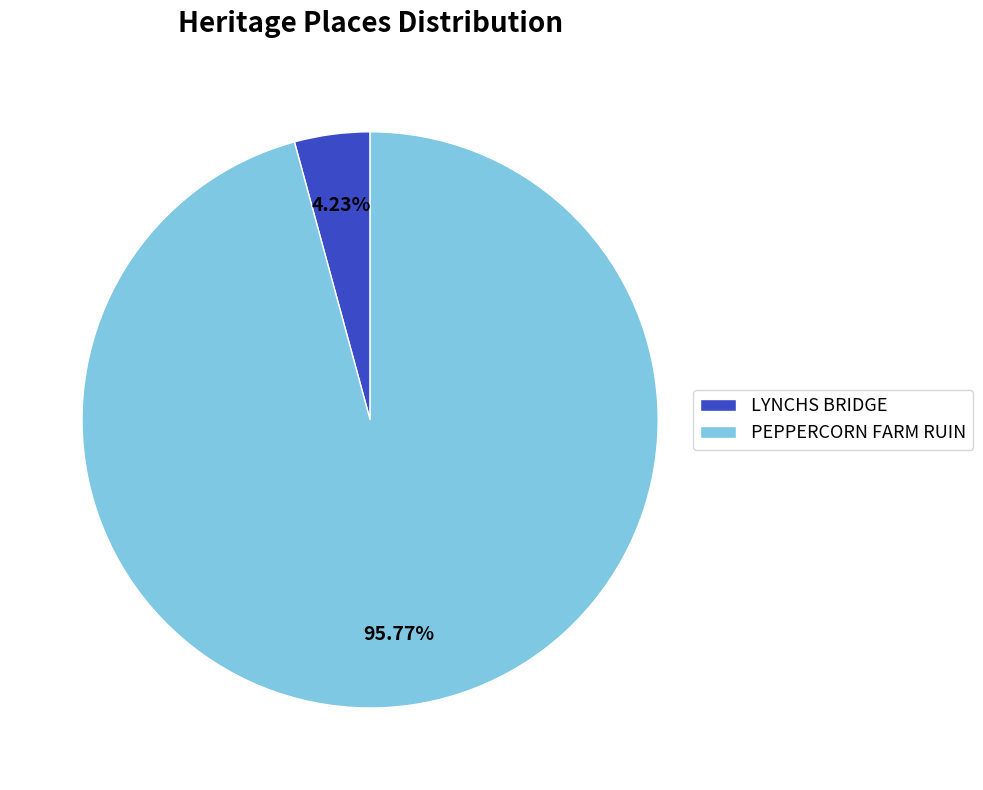

To the nearest percent, what percentage of the pie is LYNCHS BRIDGE?

4%